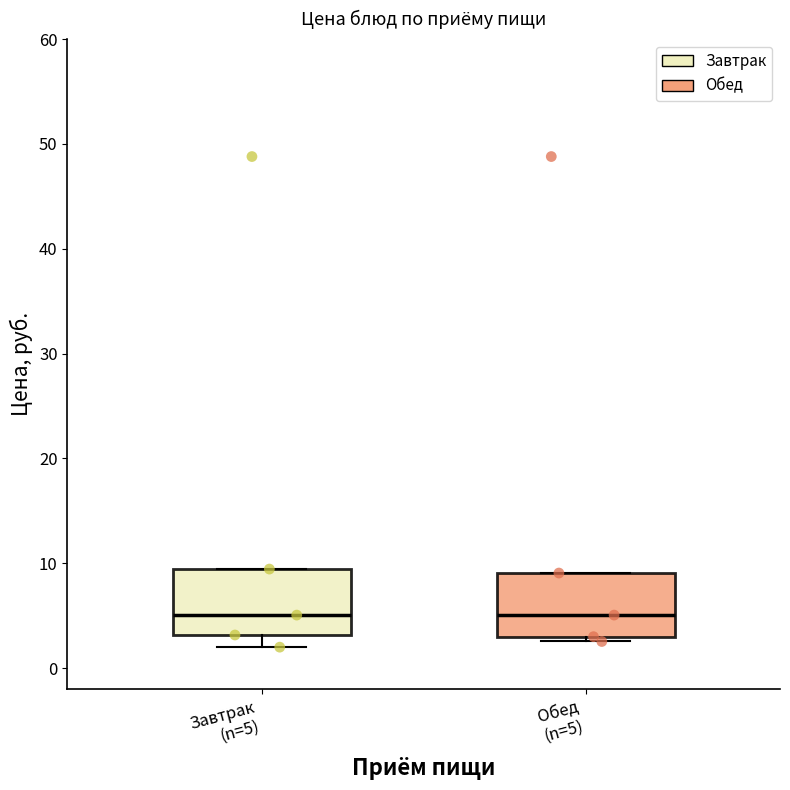

Reading left to right, read every box against the y-axis: the position of its median line, the range the box covers, and the ends of its whiskers. The values are not printed on the chart, so give them approximately, as read against the axis.

Завтрак (n=5): median 5, box 3 to 9, whiskers 2 to 9
Обед (n=5): median 5, box 3 to 9, whiskers 3 (just below the box's lower edge) to 9